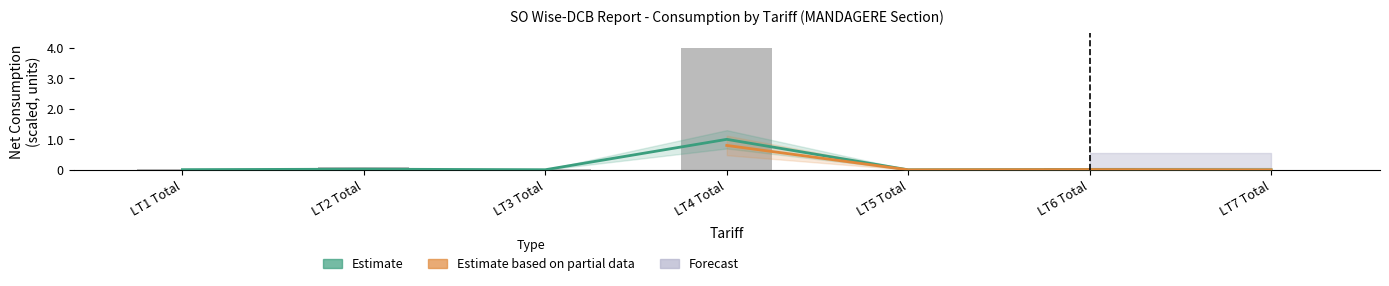

Is it true that Estimate equals 0.0 at LT3 Total?

True